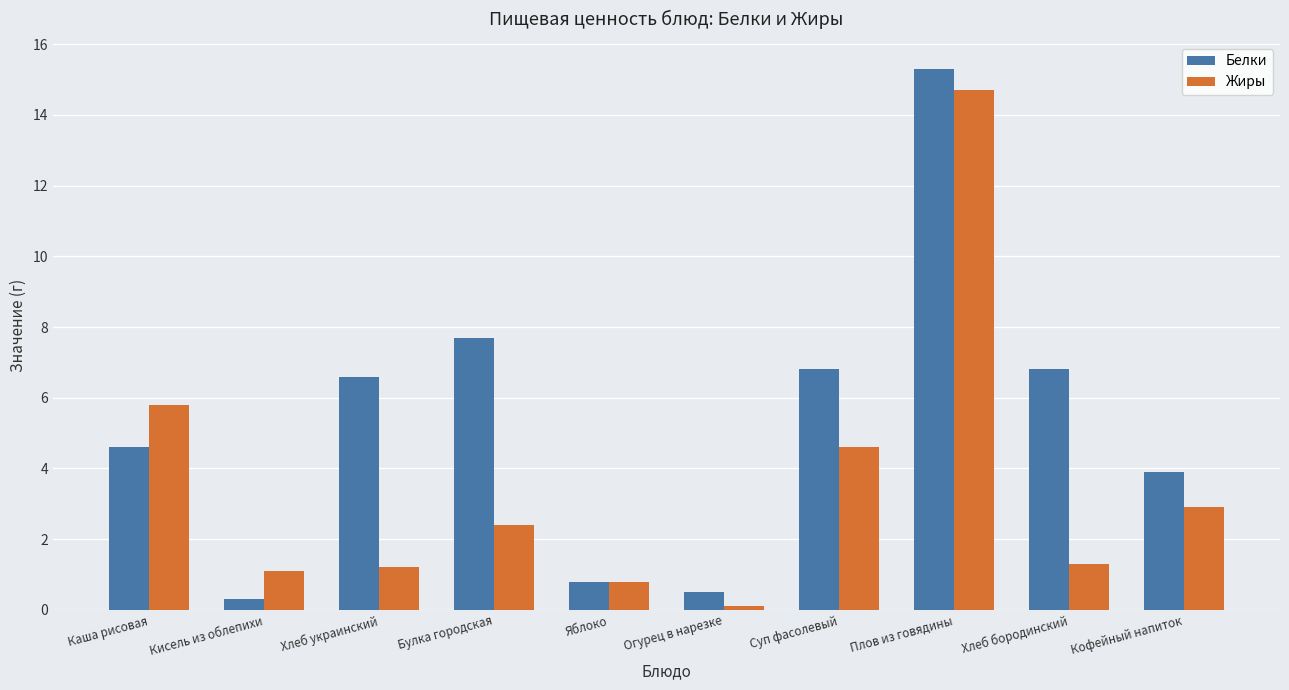

What position from the right is Булка городская?

7